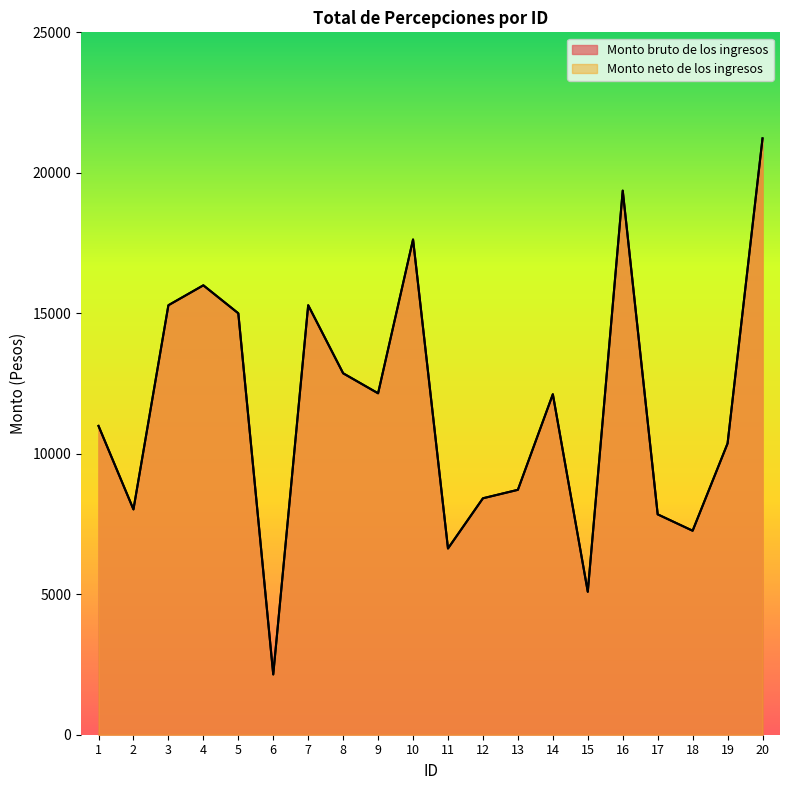

True or false: Monto bruto de los ingresos and Monto neto de los ingresos cross at least once.

False